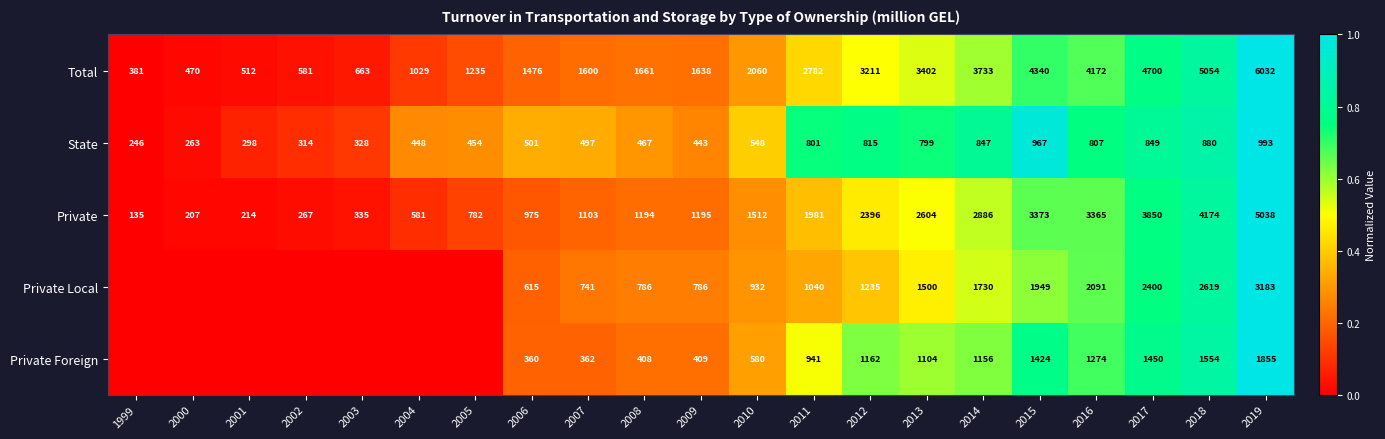

True or false: Private Local has a value of 1411 at 2019.

False